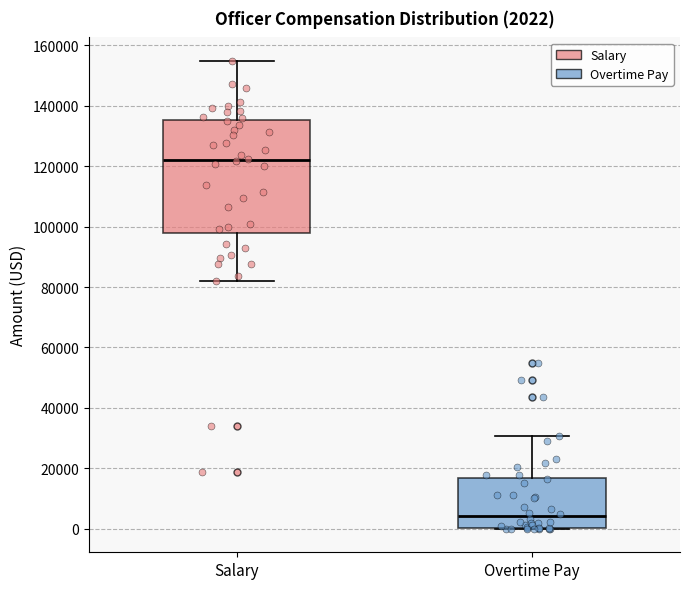

Which box is the tallest, from its lower edge to its upper edge?

Salary